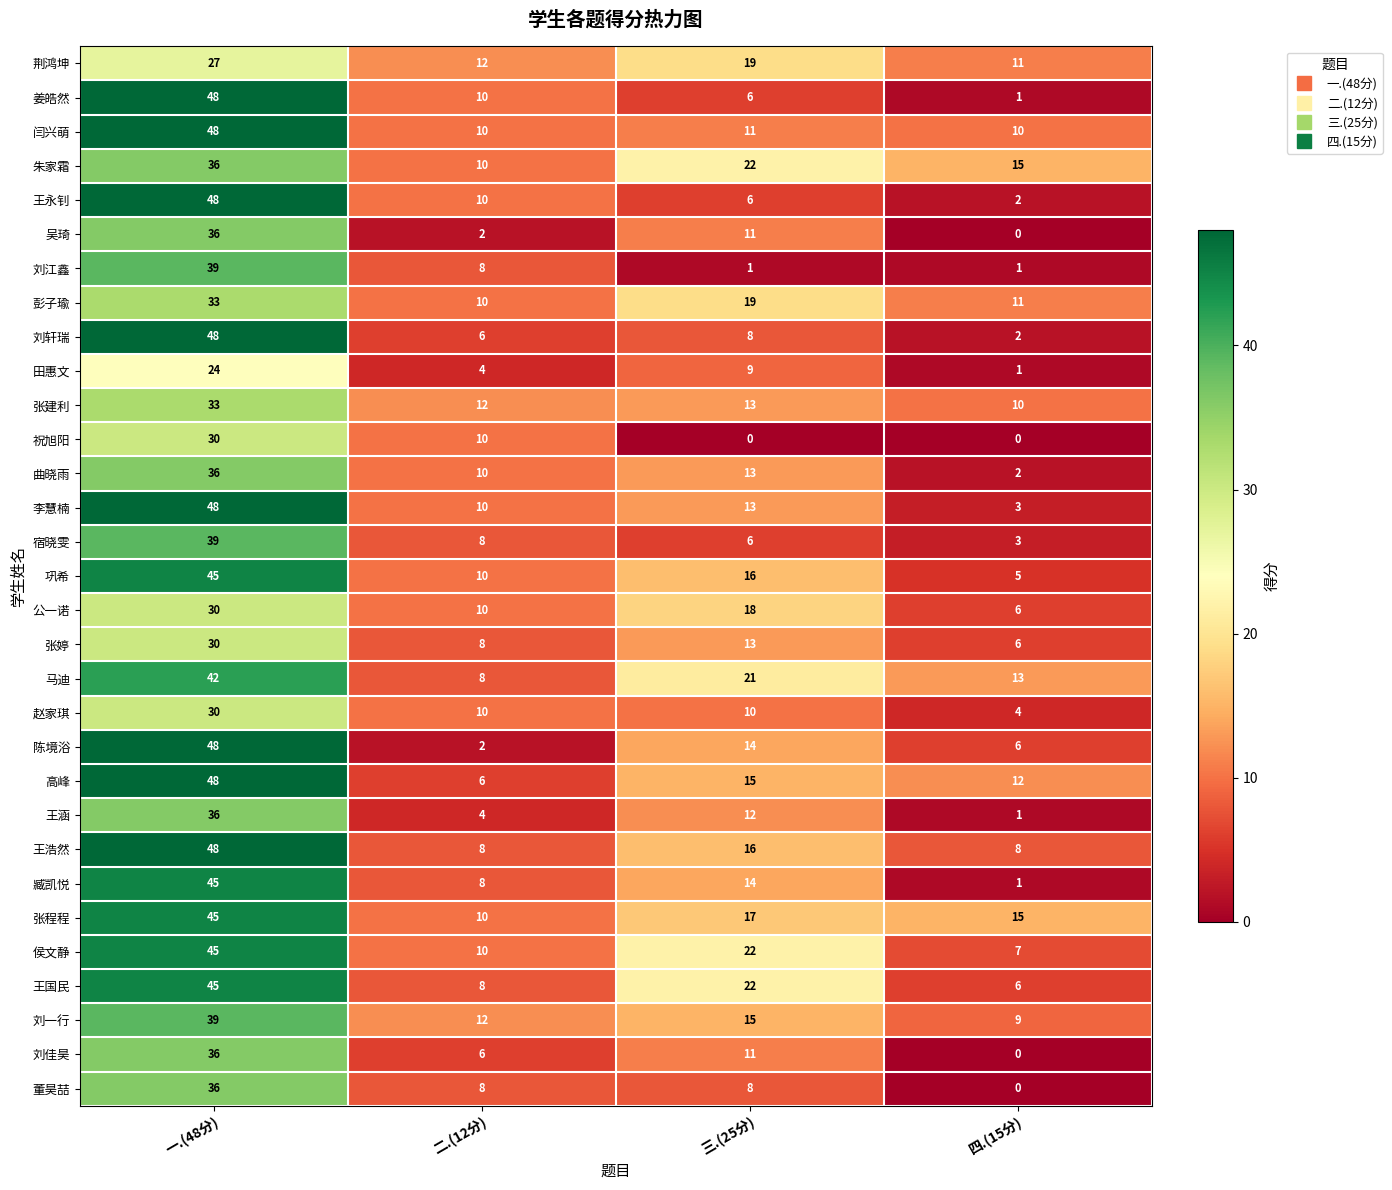

At which label is 马迪 closest to 25?

三.(25分)